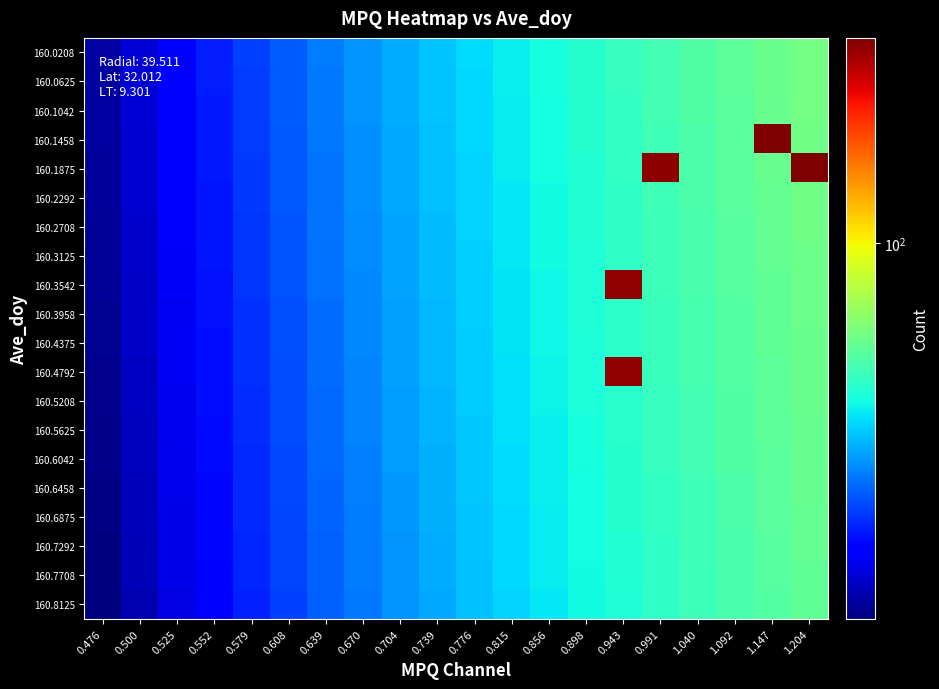

Which label corresponds to the largest value in the chart?

1.204